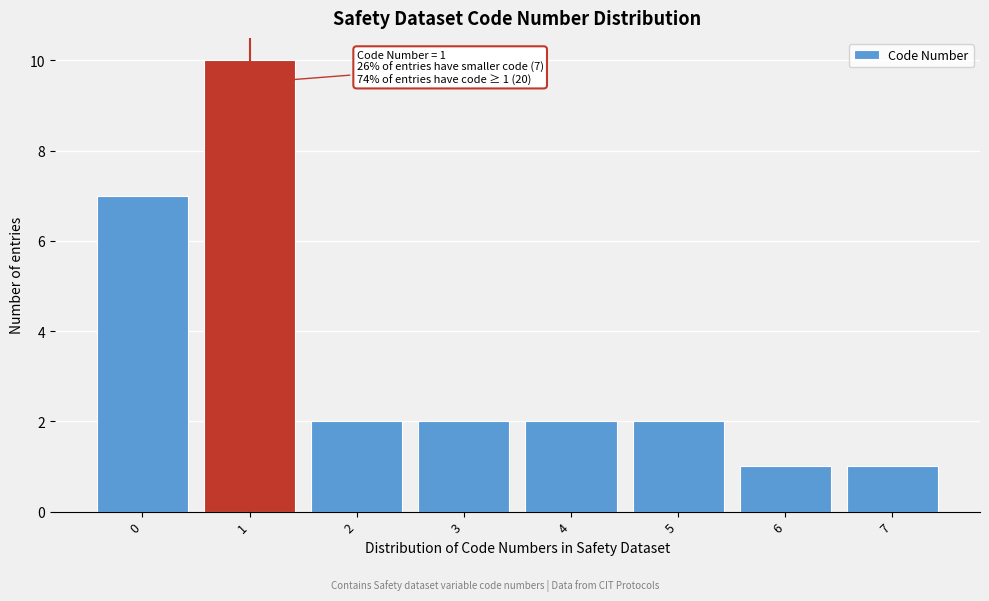

Reading left to right, extract all data points from this chart.

7	10	2	2	2	2	1	1